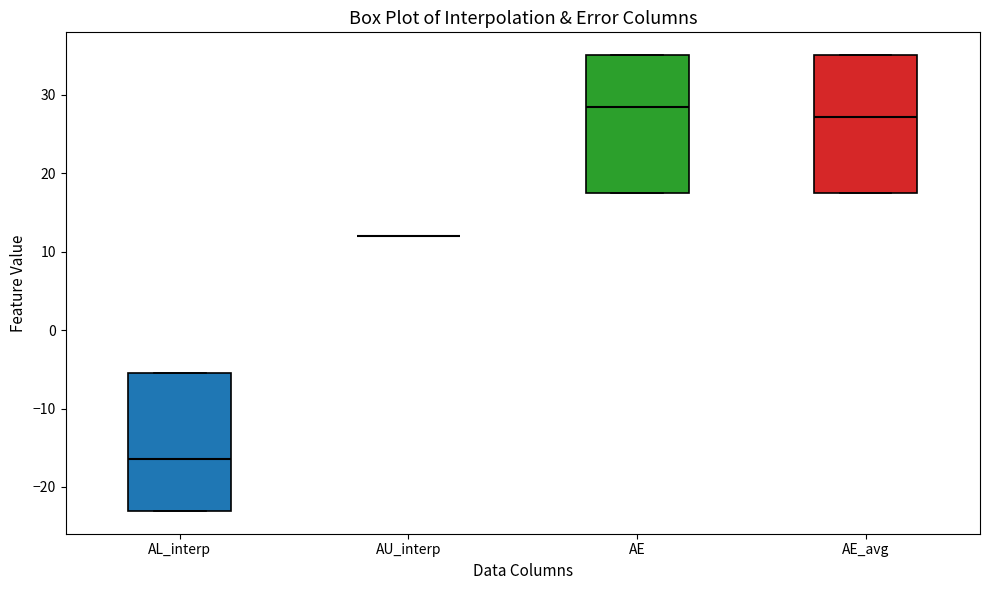

Where is the upper edge of the box for AE_avg on the y-axis? The values are not printed on the chart, so give them approximately, as read against the axis.

35